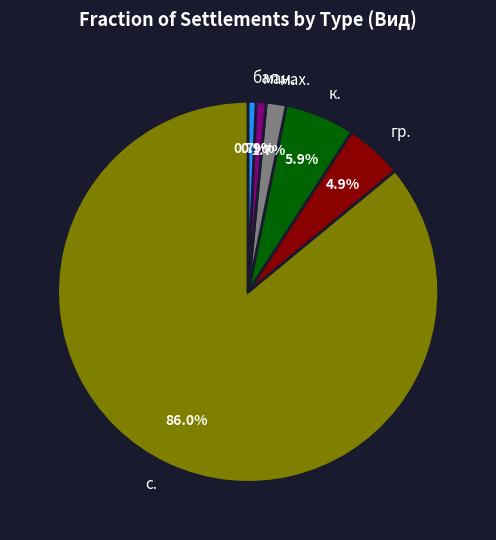

Is the sum of с. and ман. greater than half?

Yes